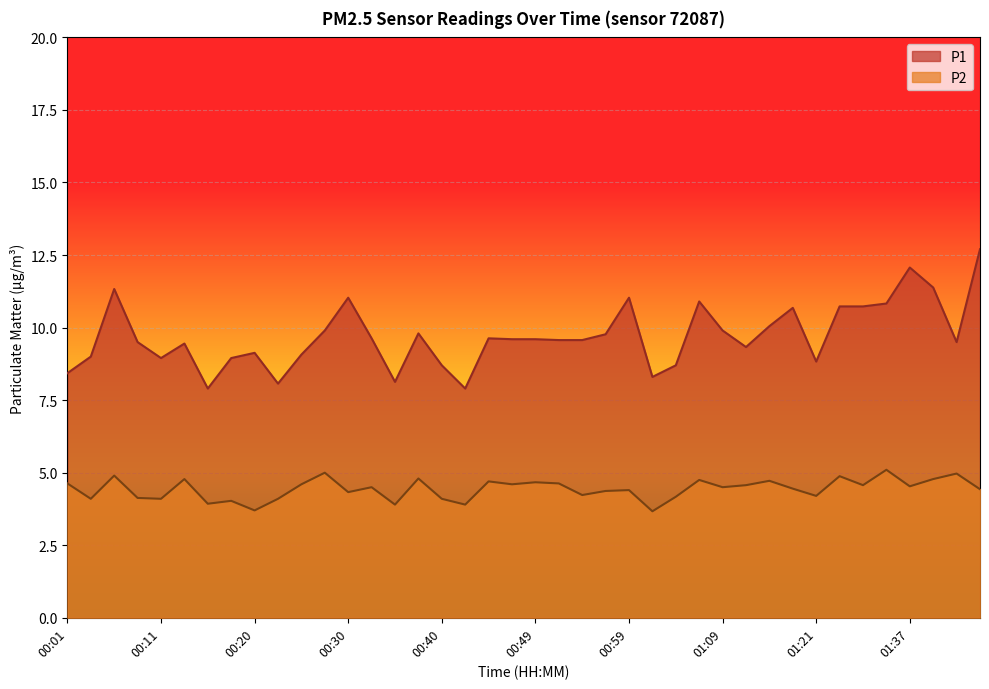

Which series has the largest total across all categories?

P1